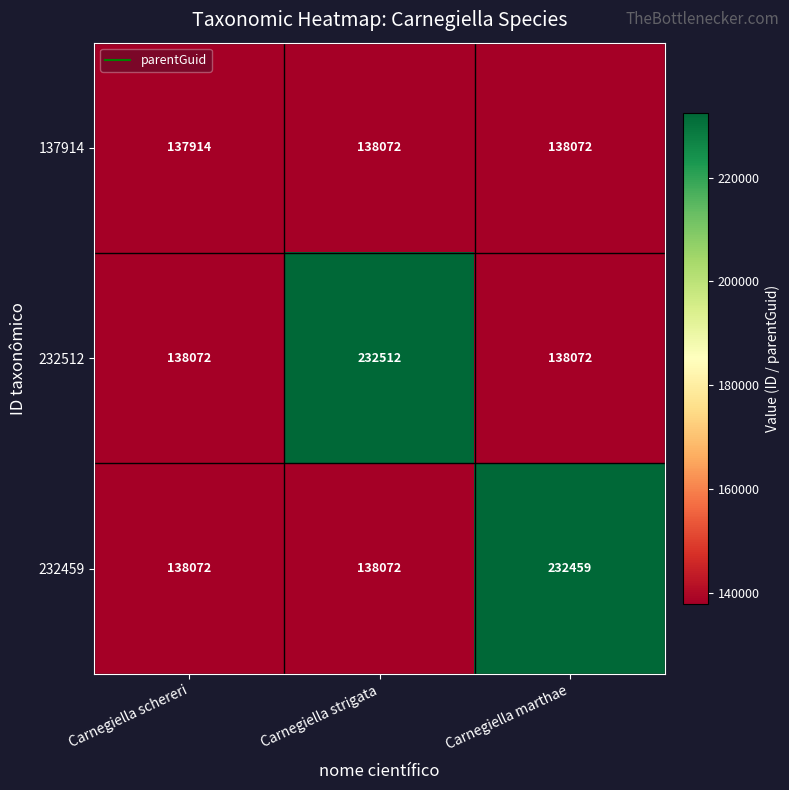

Read the 137914 value at Carnegiella schereri.

137914